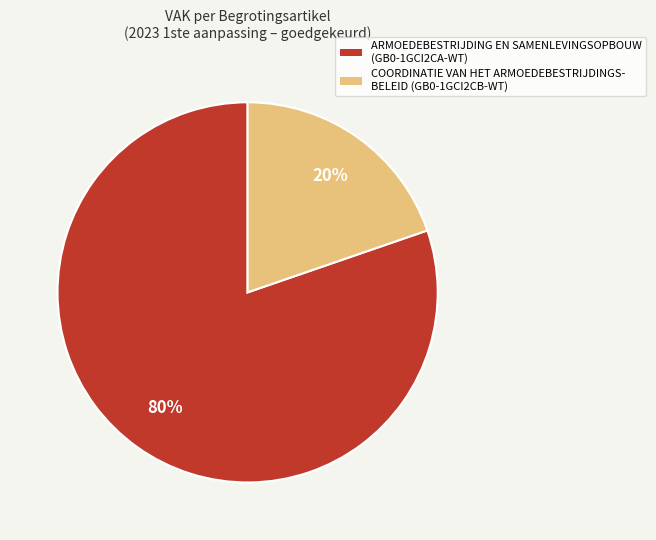

How many segments does this pie chart have?

2